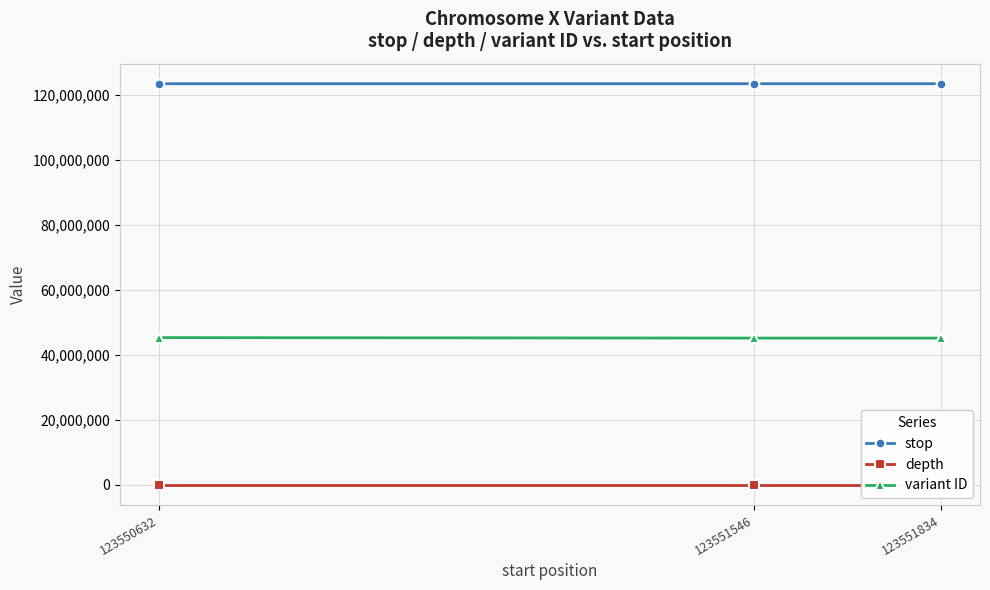

What is the lowest value of the depth series?

9